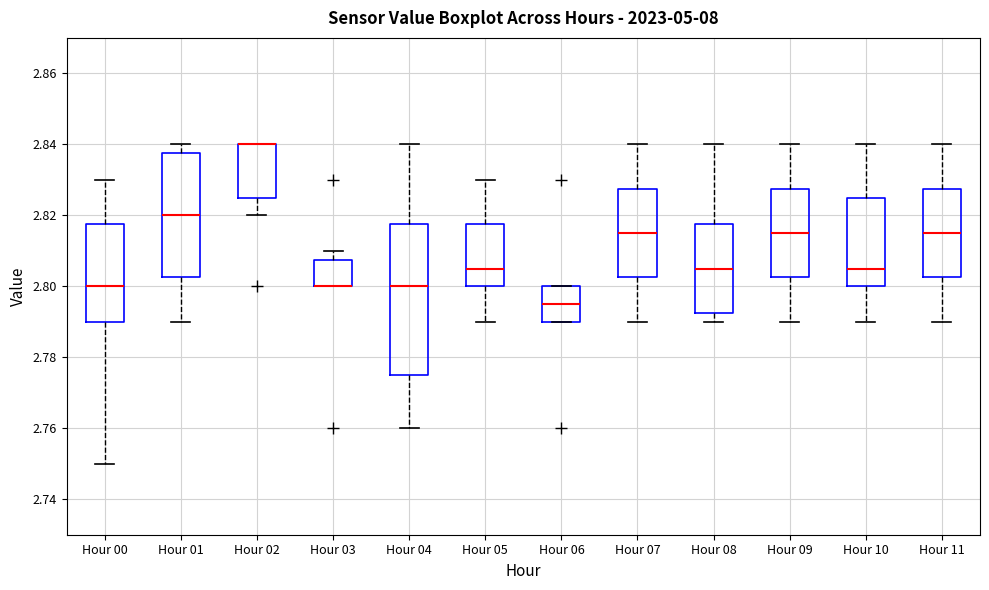

Comparing the boxes themselves (not the whiskers), which one is the tallest?

Hour 04